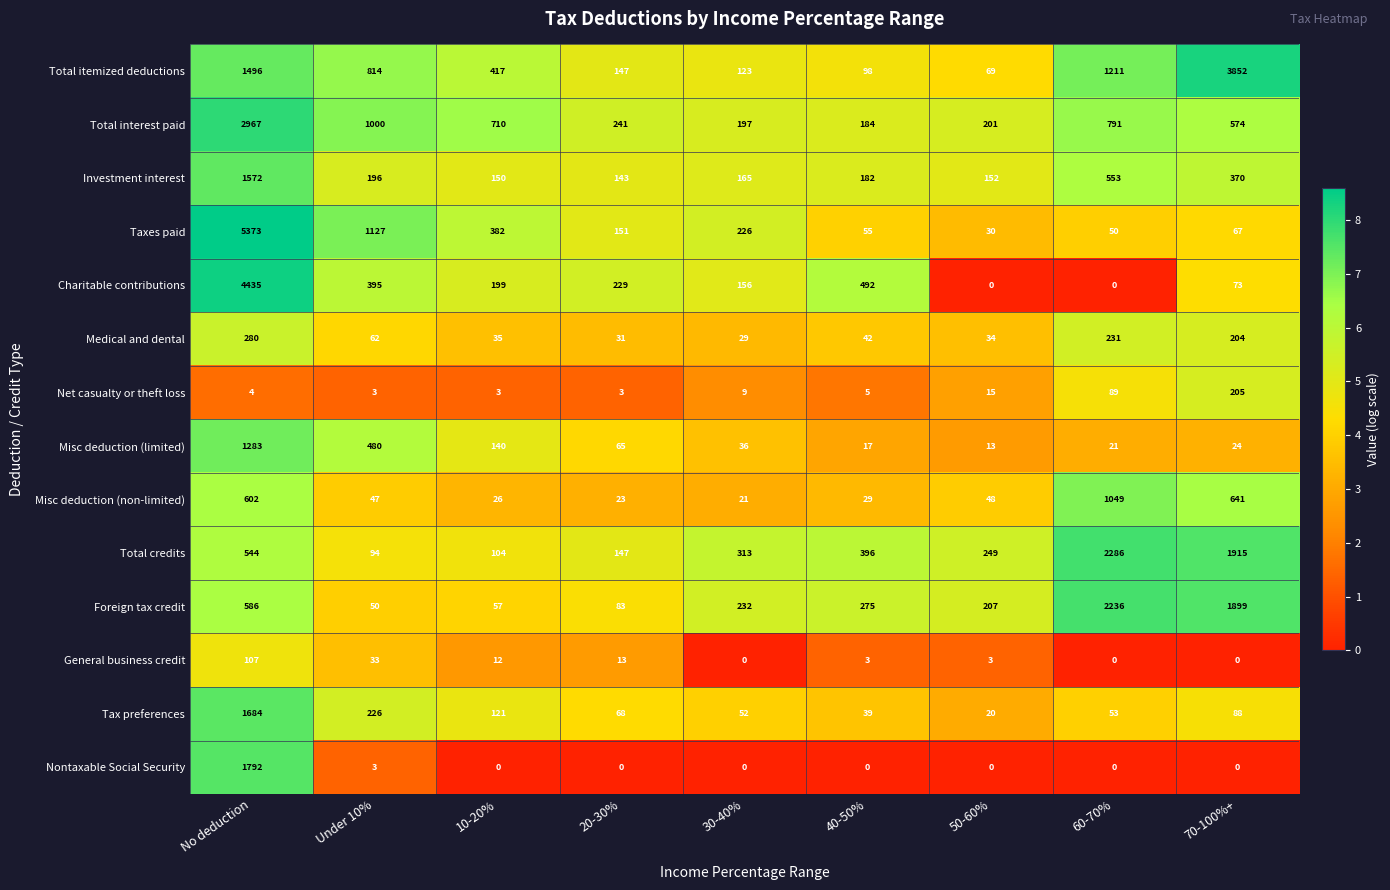

The Charitable contributions series shows 199 at 10-20%. True or false?

True